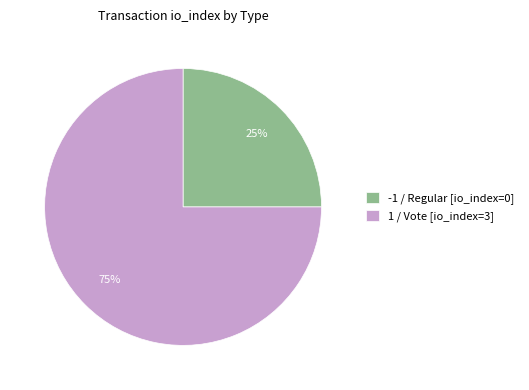

What is the smallest slice in the pie chart?

-1 / Regular [io_index=0]